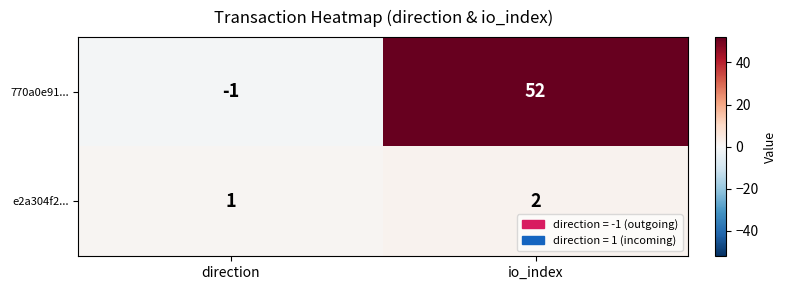

What is the difference between the highest and lowest values at direction?

2